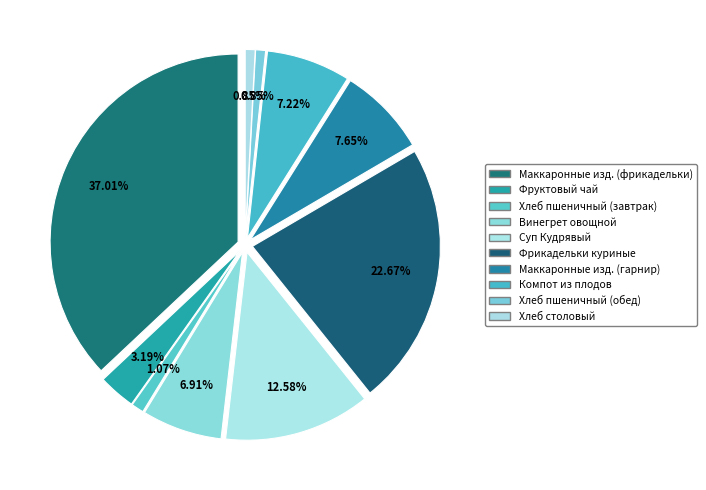

True or false: Суп Кудрявый accounts for 13% of the total.

True